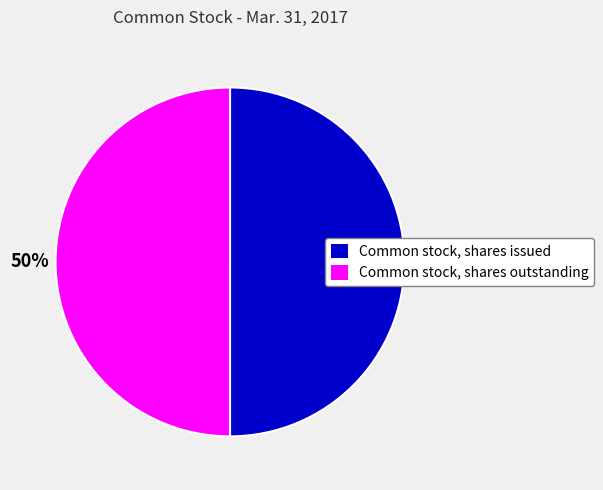

To the nearest percent, what portion does Common stock, shares issued represent?

50%